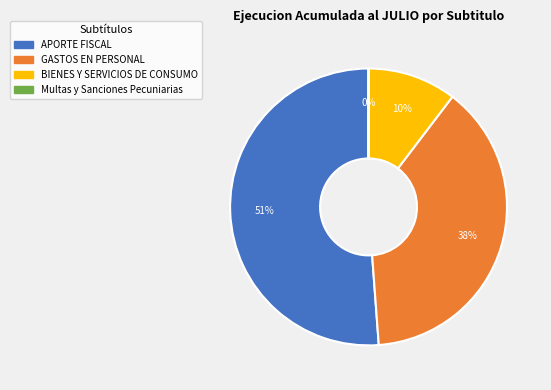

To the nearest percent, what is the average slice percentage?

25%